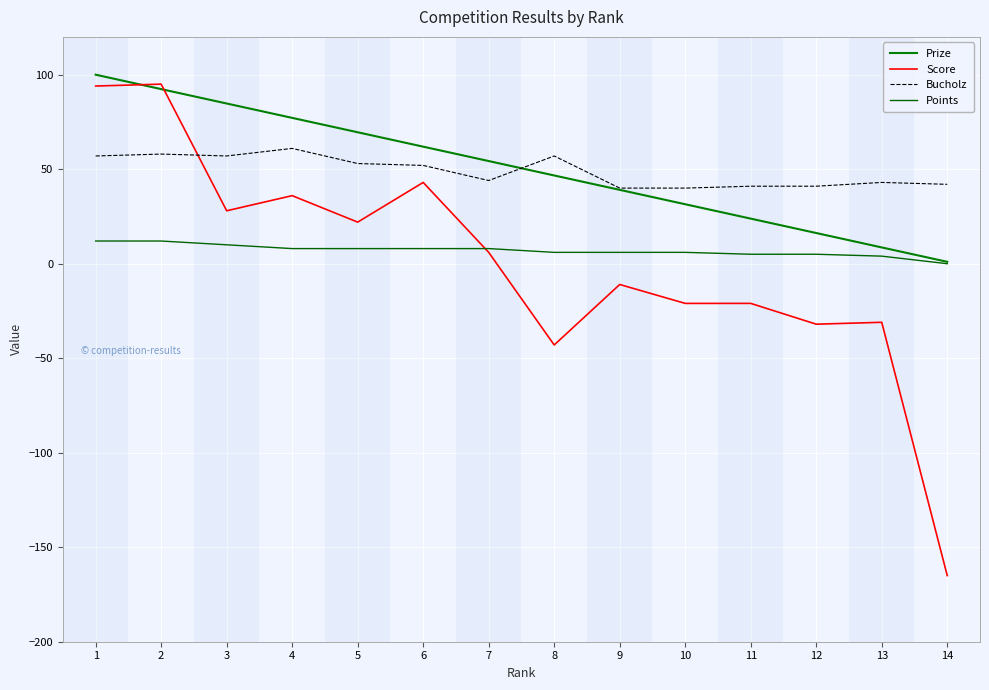

What is the difference between the maximum and minimum values in the Prize series?

99.0